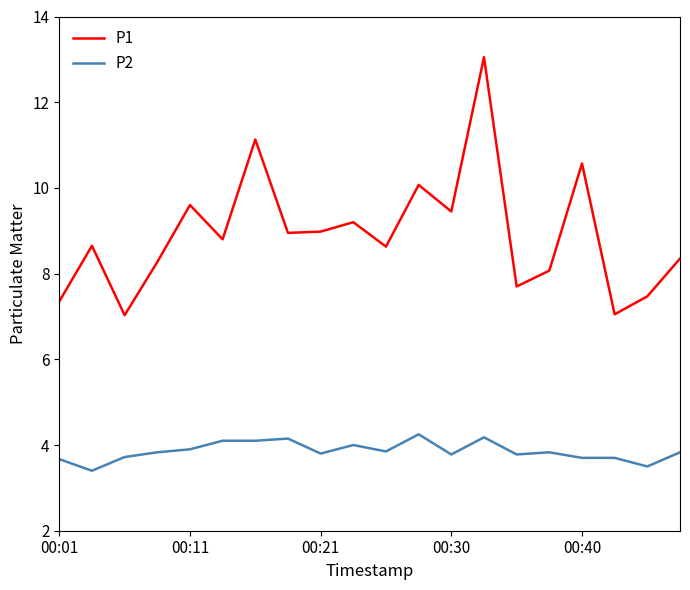

Which series has the widest spread of values?

P1